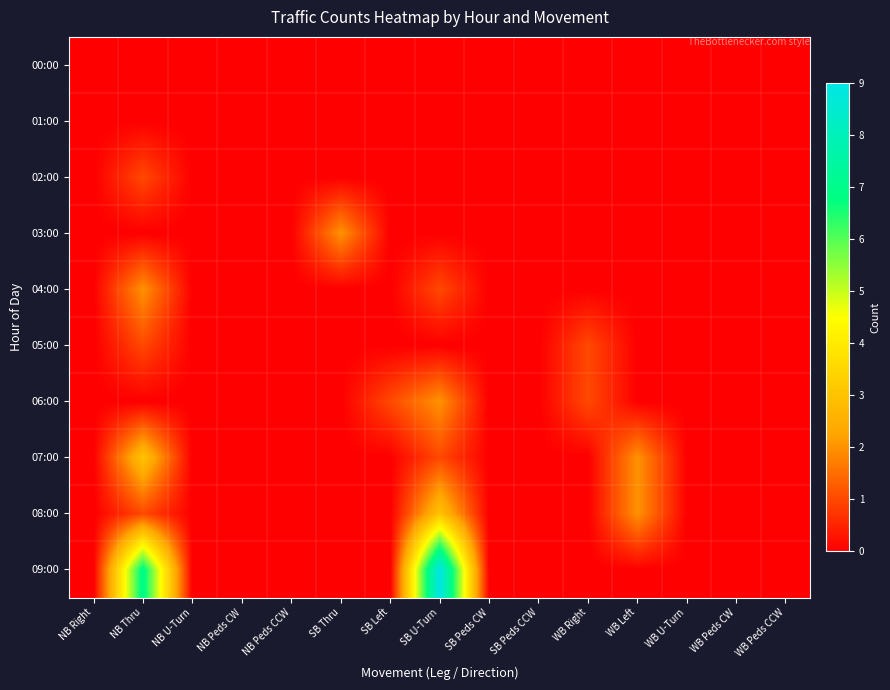

Reading left to right, extract all data points from this chart.

00:00: NB Right=0	NB Thru=0	NB U-Turn=0	NB Peds CW=0	NB Peds CCW=0	SB Thru=0	SB Left=0	SB U-Turn=0	SB Peds CW=0	SB Peds CCW=0	WB Right=0	WB Left=0	WB U-Turn=0	WB Peds CW=0	WB Peds CCW=0
01:00: NB Right=0	NB Thru=0	NB U-Turn=0	NB Peds CW=0	NB Peds CCW=0	SB Thru=0	SB Left=0	SB U-Turn=0	SB Peds CW=0	SB Peds CCW=0	WB Right=0	WB Left=0	WB U-Turn=0	WB Peds CW=0	WB Peds CCW=0
02:00: NB Right=0	NB Thru=1	NB U-Turn=0	NB Peds CW=0	NB Peds CCW=0	SB Thru=0	SB Left=0	SB U-Turn=0	SB Peds CW=0	SB Peds CCW=0	WB Right=0	WB Left=0	WB U-Turn=0	WB Peds CW=0	WB Peds CCW=0
03:00: NB Right=0	NB Thru=0	NB U-Turn=0	NB Peds CW=0	NB Peds CCW=0	SB Thru=2	SB Left=0	SB U-Turn=0	SB Peds CW=0	SB Peds CCW=0	WB Right=0	WB Left=0	WB U-Turn=0	WB Peds CW=0	WB Peds CCW=0
04:00: NB Right=0	NB Thru=2	NB U-Turn=0	NB Peds CW=0	NB Peds CCW=0	SB Thru=0	SB Left=0	SB U-Turn=1	SB Peds CW=0	SB Peds CCW=0	WB Right=0	WB Left=0	WB U-Turn=0	WB Peds CW=0	WB Peds CCW=0
05:00: NB Right=0	NB Thru=1	NB U-Turn=0	NB Peds CW=0	NB Peds CCW=0	SB Thru=0	SB Left=0	SB U-Turn=0	SB Peds CW=0	SB Peds CCW=0	WB Right=1	WB Left=0	WB U-Turn=0	WB Peds CW=0	WB Peds CCW=0
06:00: NB Right=0	NB Thru=0	NB U-Turn=0	NB Peds CW=0	NB Peds CCW=0	SB Thru=0	SB Left=1	SB U-Turn=2	SB Peds CW=0	SB Peds CCW=0	WB Right=1	WB Left=0	WB U-Turn=0	WB Peds CW=0	WB Peds CCW=0
07:00: NB Right=0	NB Thru=3	NB U-Turn=0	NB Peds CW=0	NB Peds CCW=0	SB Thru=0	SB Left=0	SB U-Turn=1	SB Peds CW=0	SB Peds CCW=0	WB Right=0	WB Left=2	WB U-Turn=0	WB Peds CW=0	WB Peds CCW=0
08:00: NB Right=0	NB Thru=1	NB U-Turn=0	NB Peds CW=0	NB Peds CCW=0	SB Thru=0	SB Left=0	SB U-Turn=3	SB Peds CW=0	SB Peds CCW=0	WB Right=0	WB Left=2	WB U-Turn=0	WB Peds CW=0	WB Peds CCW=0
09:00: NB Right=0	NB Thru=7	NB U-Turn=0	NB Peds CW=0	NB Peds CCW=0	SB Thru=0	SB Left=0	SB U-Turn=9	SB Peds CW=0	SB Peds CCW=0	WB Right=0	WB Left=0	WB U-Turn=0	WB Peds CW=0	WB Peds CCW=0